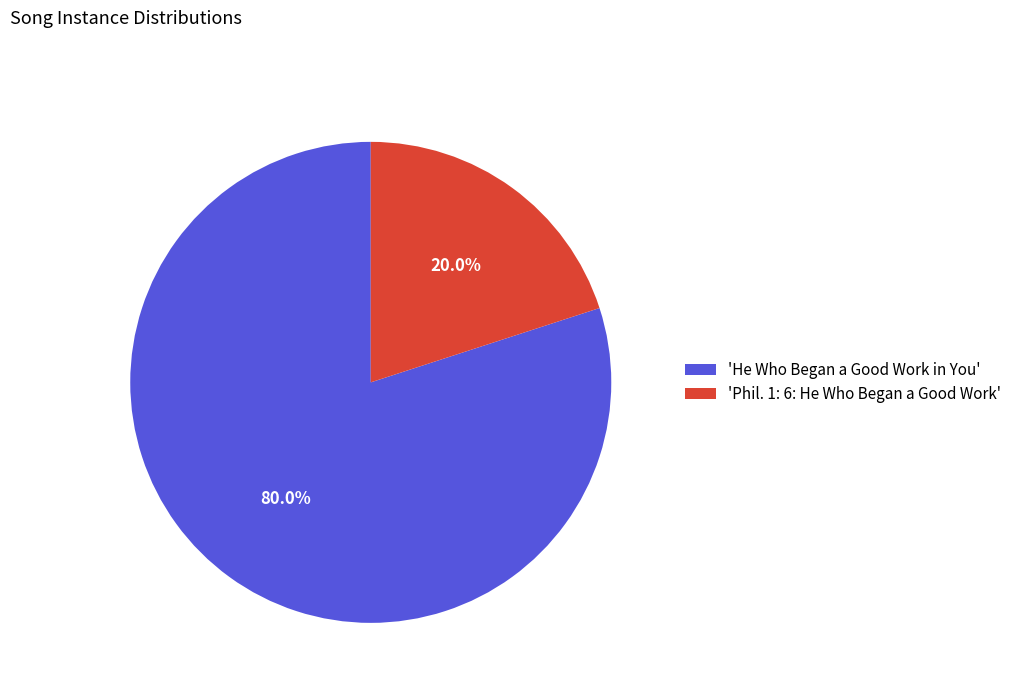

Rank the categories by value from highest to lowest.

'He Who Began a Good Work in You', 'Phil. 1: 6: He Who Began a Good Work'